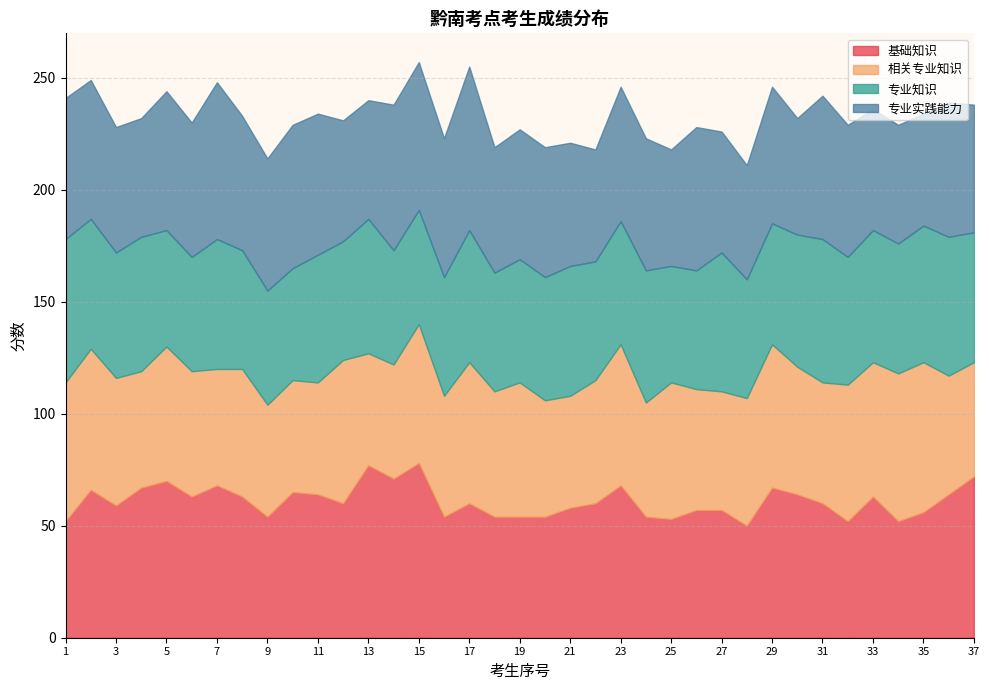

Reading left to right, list all the values displayed in this chart.

基础知识: 52	66	59	67	70	63	68	63	54	65	64	60	77	71	78	54	60	54	54	54	58	60	68	54	53	57	57	50	67	64	60	52	63	52	56	64	72
相关专业知识: 62	63	57	52	60	56	52	57	50	50	50	64	50	51	62	54	63	56	60	52	50	55	63	51	61	54	53	57	64	57	54	61	60	66	67	53	51
专业知识: 64	58	56	60	52	51	58	53	51	50	57	53	60	51	51	53	59	53	55	55	58	53	55	59	52	53	62	53	54	59	64	57	59	58	61	62	58
专业实践能力: 63	62	56	53	62	60	70	60	59	64	63	54	53	65	66	62	73	56	58	58	55	50	60	59	52	64	54	51	61	52	64	59	54	53	50	60	57